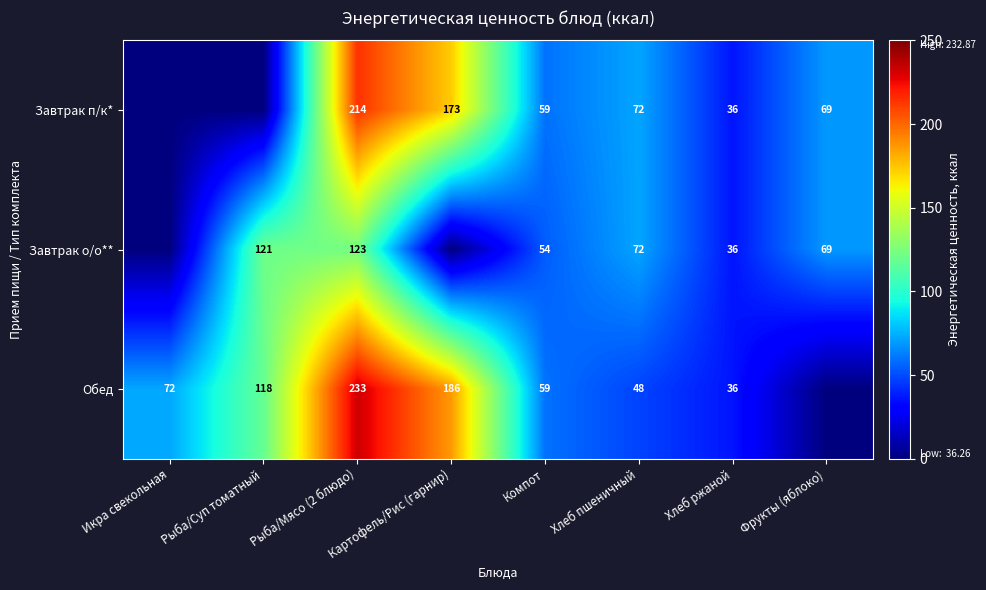

True or false: Завтрак о/о** has a value of 87 at Компот.

False